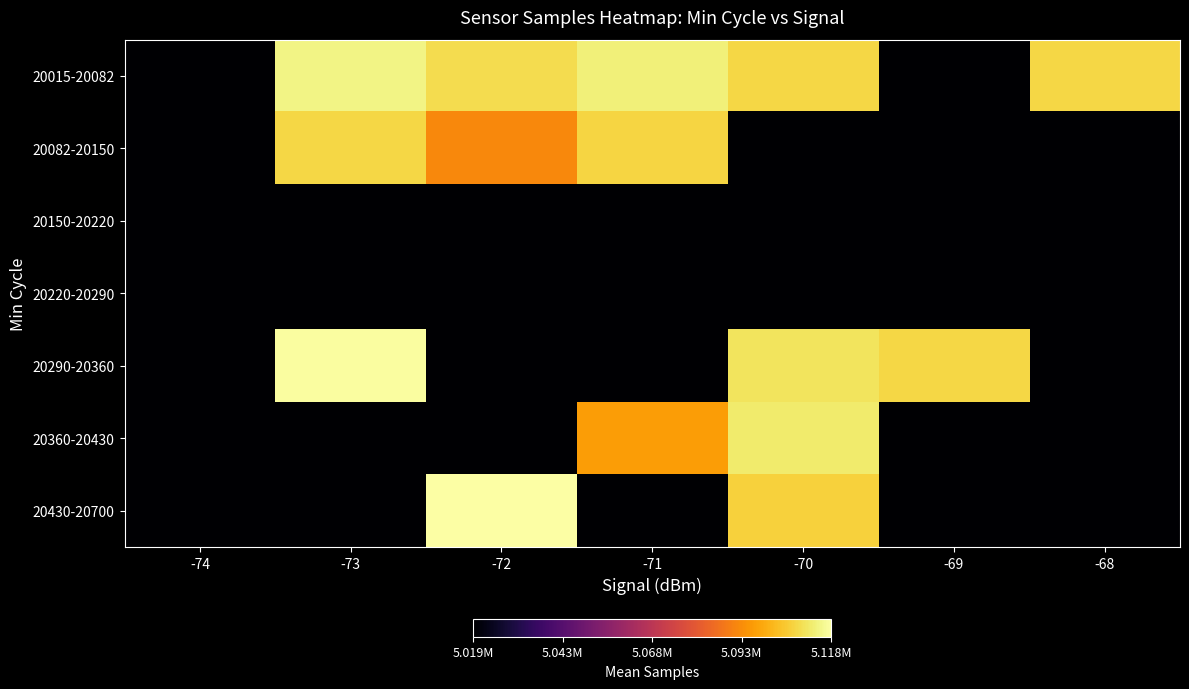

Between -70 and -73, which is larger?

-73